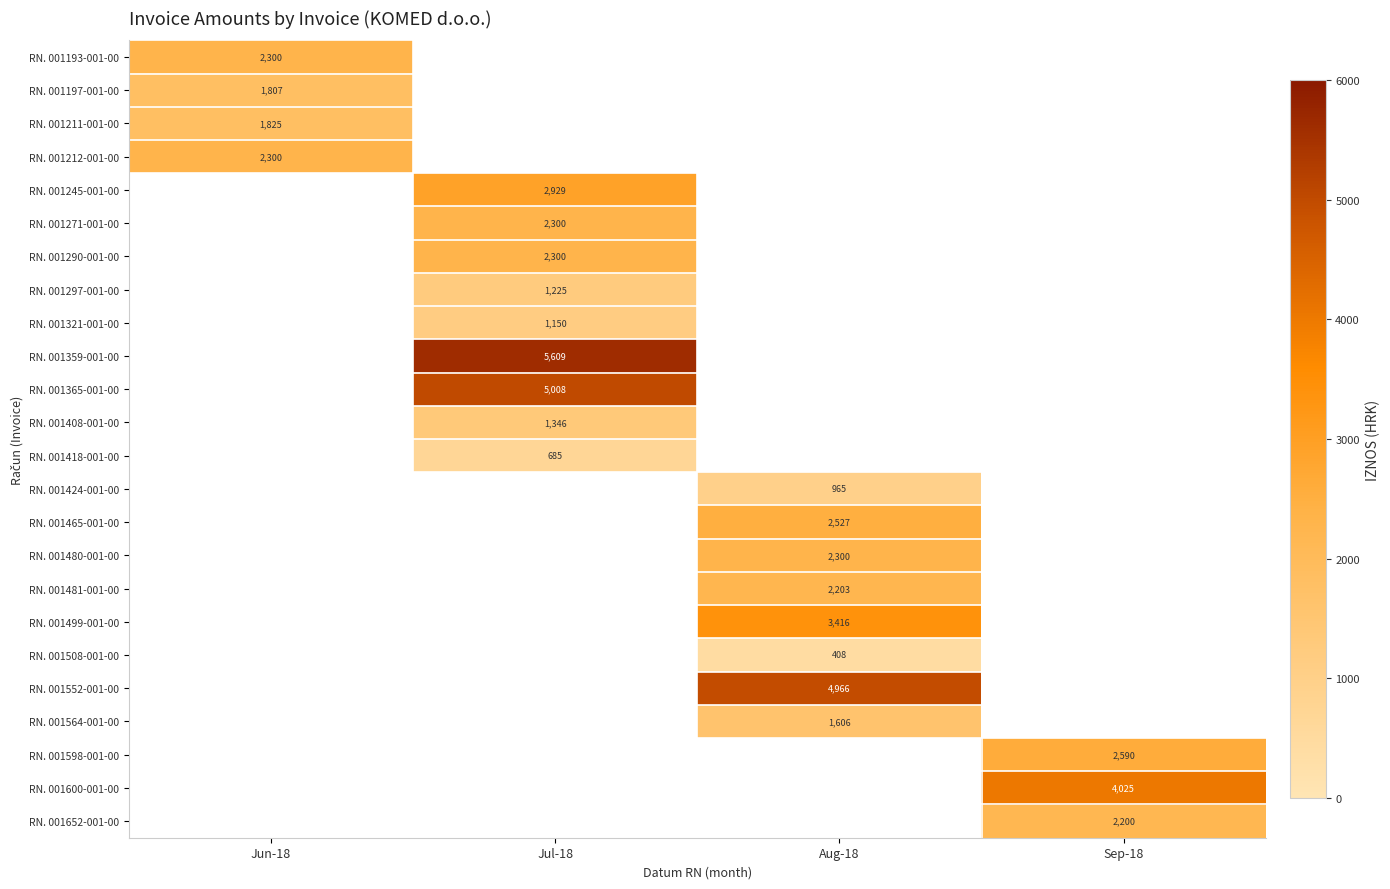

True or false: RN. 001193-001-00 has a value of 3753 at Jun-18.

False